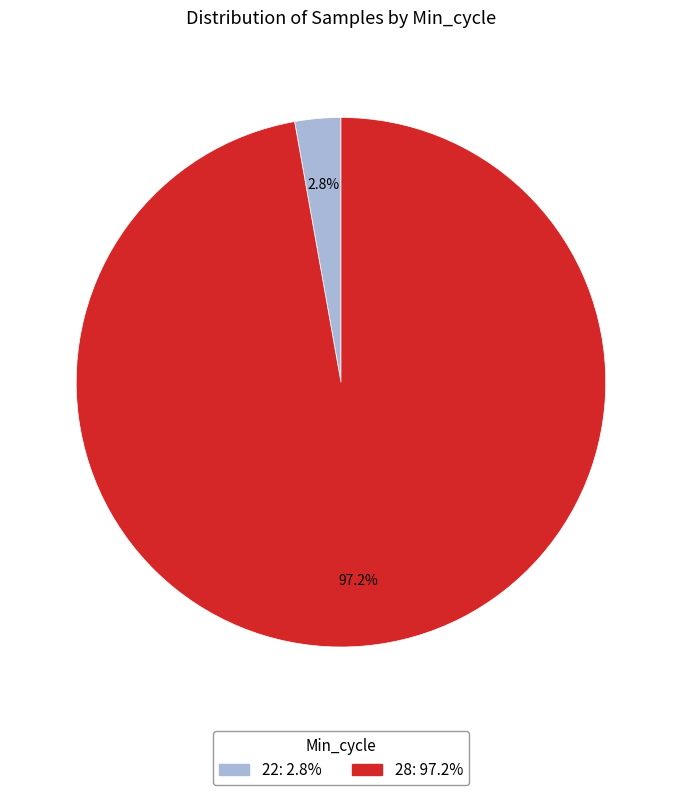

Is there a majority slice in this chart?

Yes